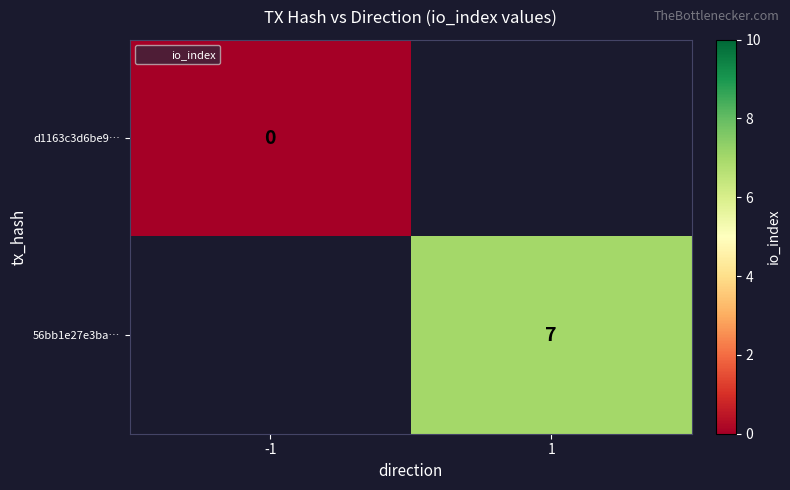

Count the number of data series in this chart.

2